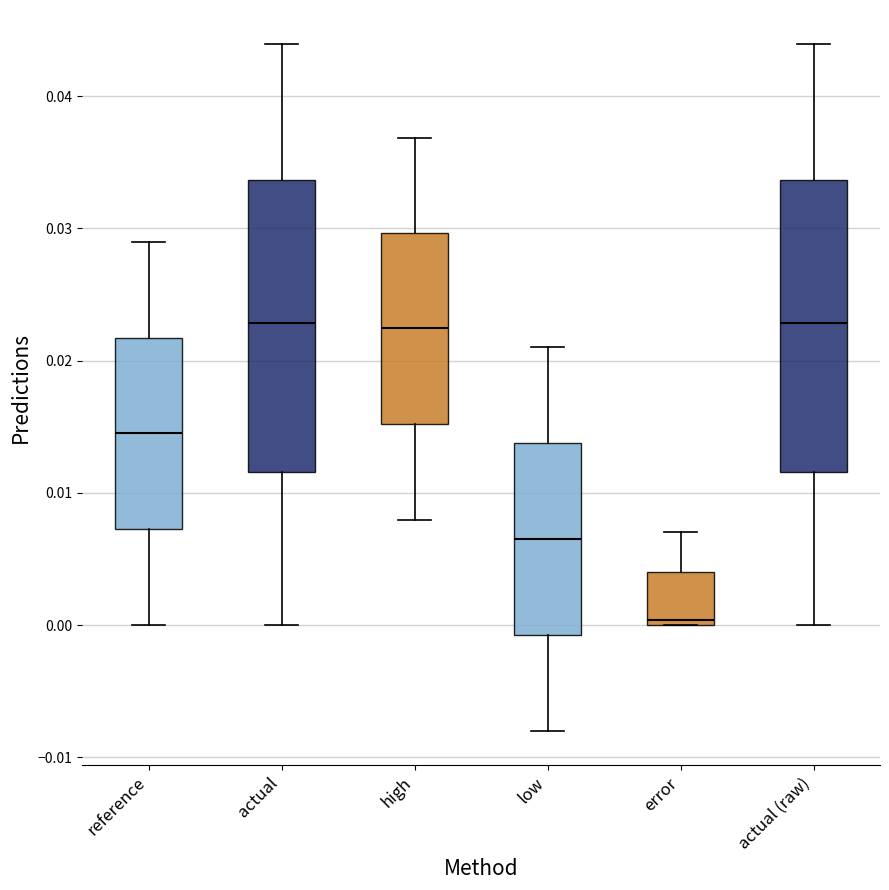

Where is the lower edge of the box for error on the y-axis? The values are not printed on the chart, so give them approximately, as read against the axis.

0.000